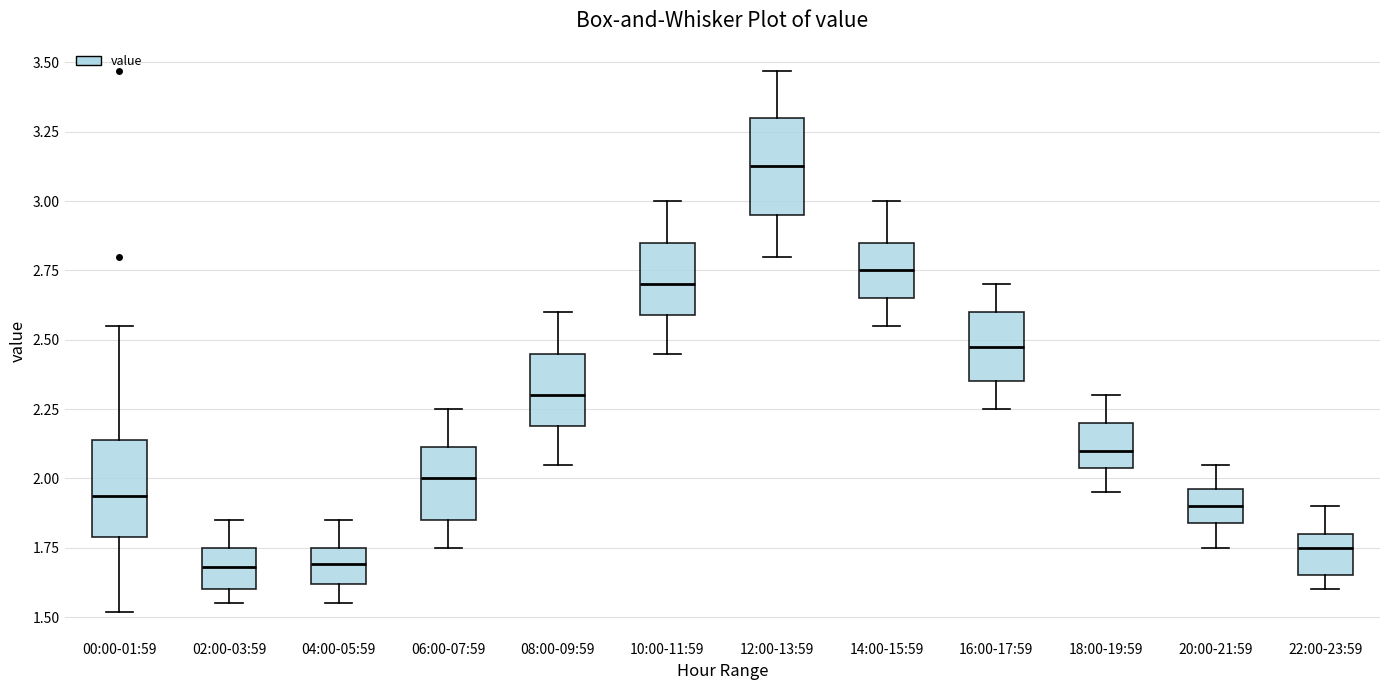

Which box has the highest median line?

12:00-13:59